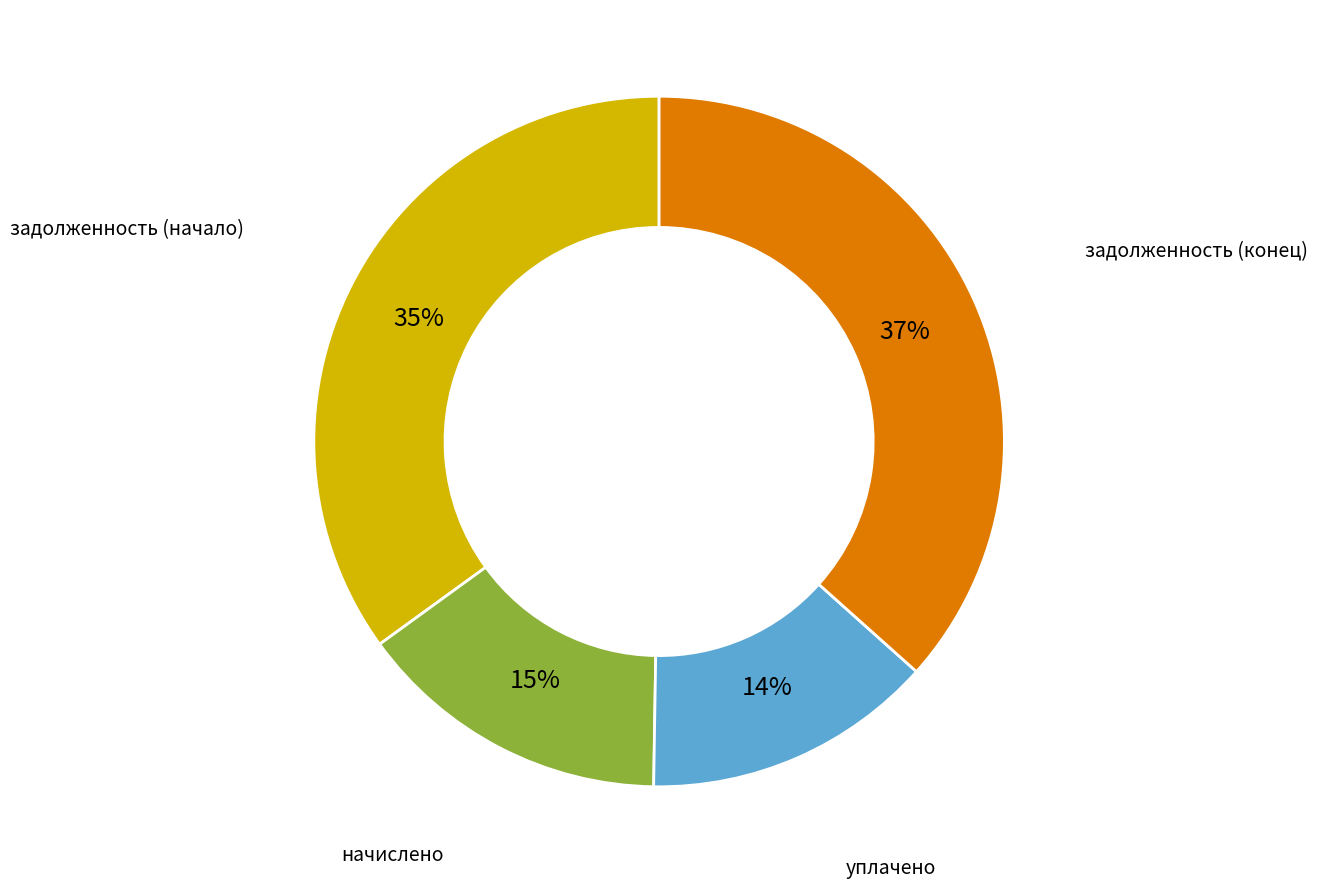

Is there any slice that represents more than half of the pie?

No